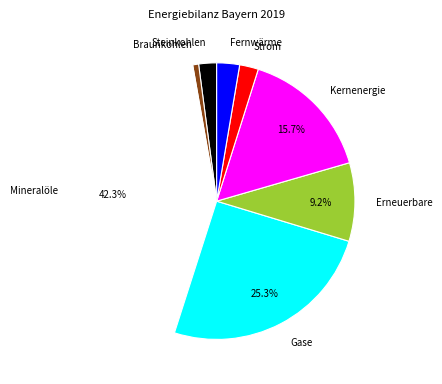

Which slice is the largest?

Mineralöle